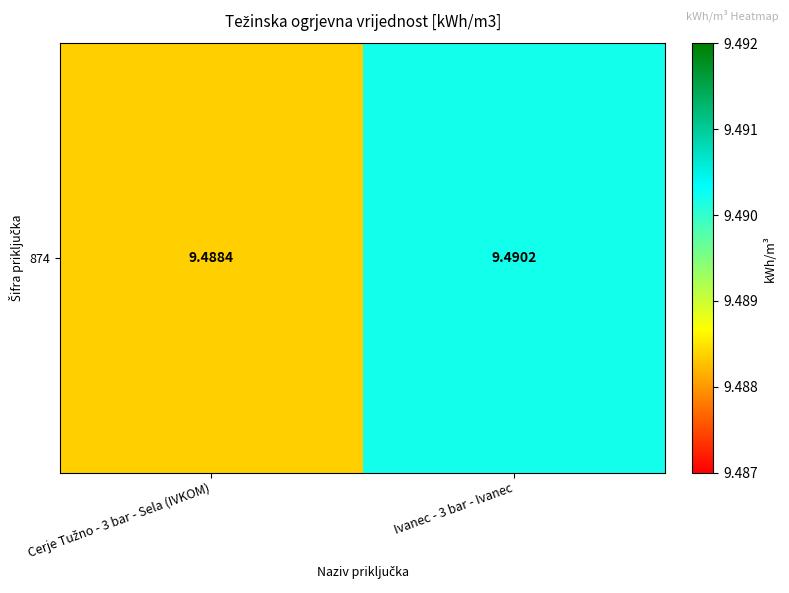

How many distinct data groups are displayed?

1